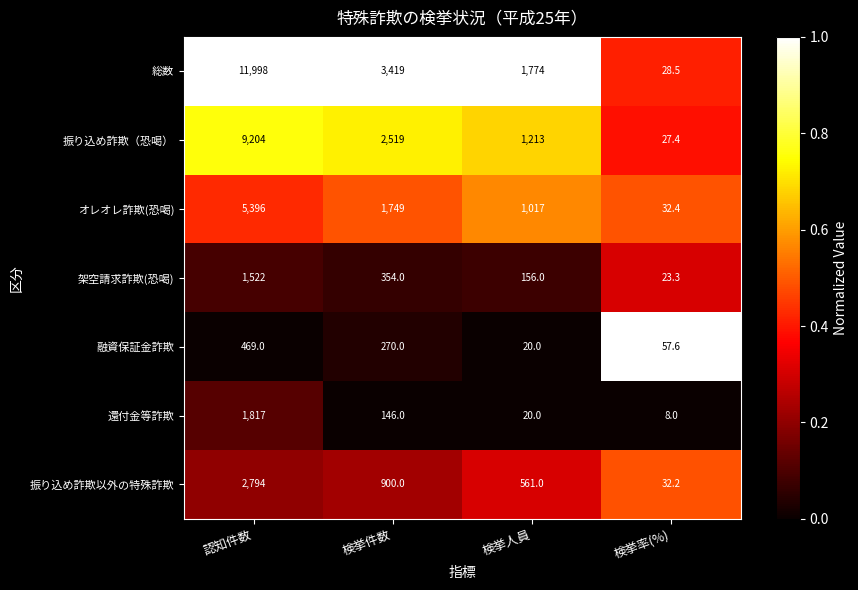

List the labels in order of 振り込め詐欺（恐喝） value, smallest first.

検挙率(%), 検挙人員, 検挙件数, 認知件数